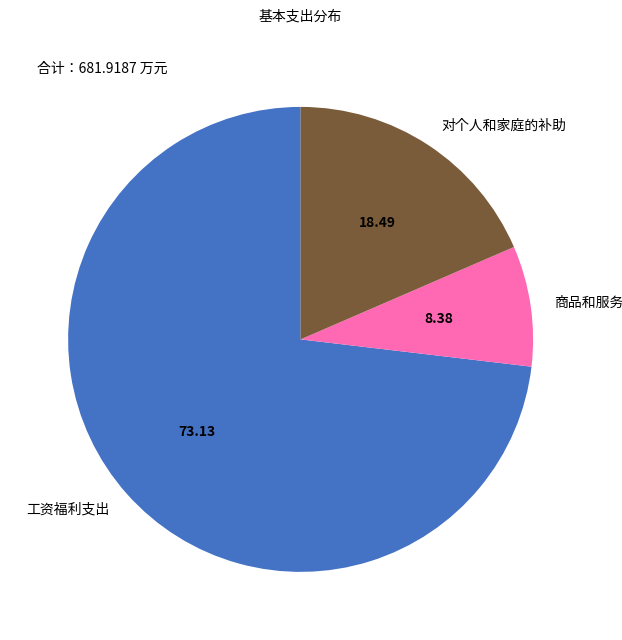

Rank the categories by value from lowest to highest.

商品和服务支出, 对个人和家庭的补助, 工资福利支出